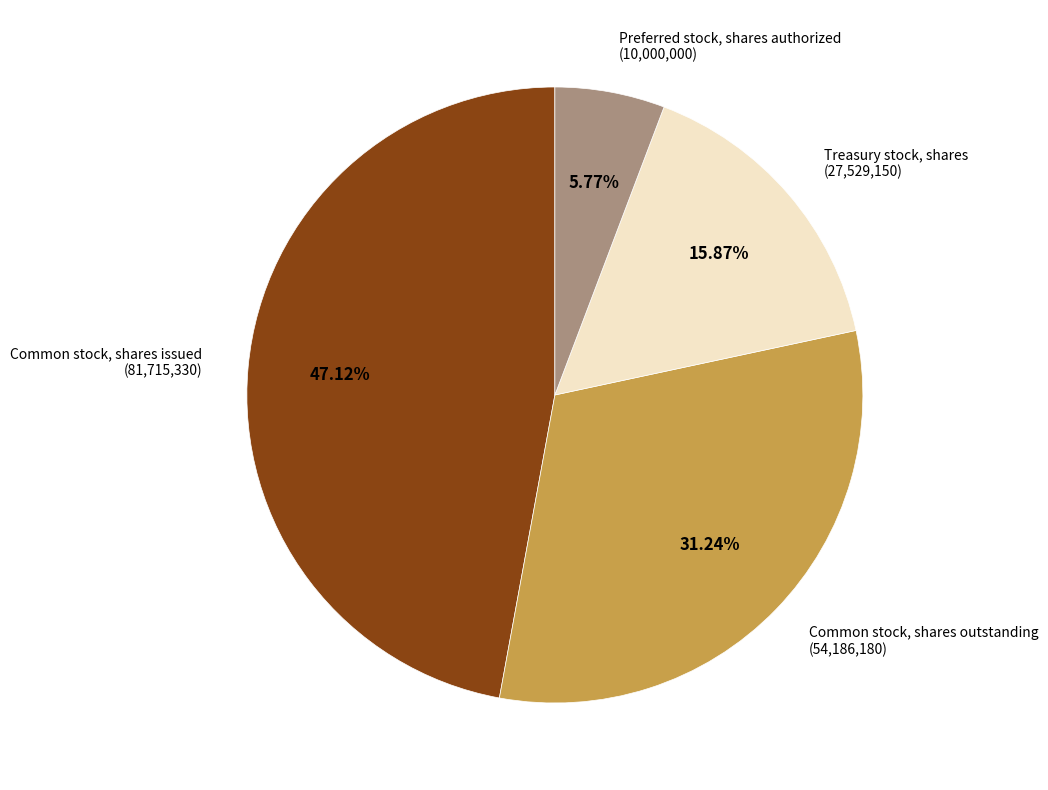

Is there any slice that represents more than half of the pie?

No